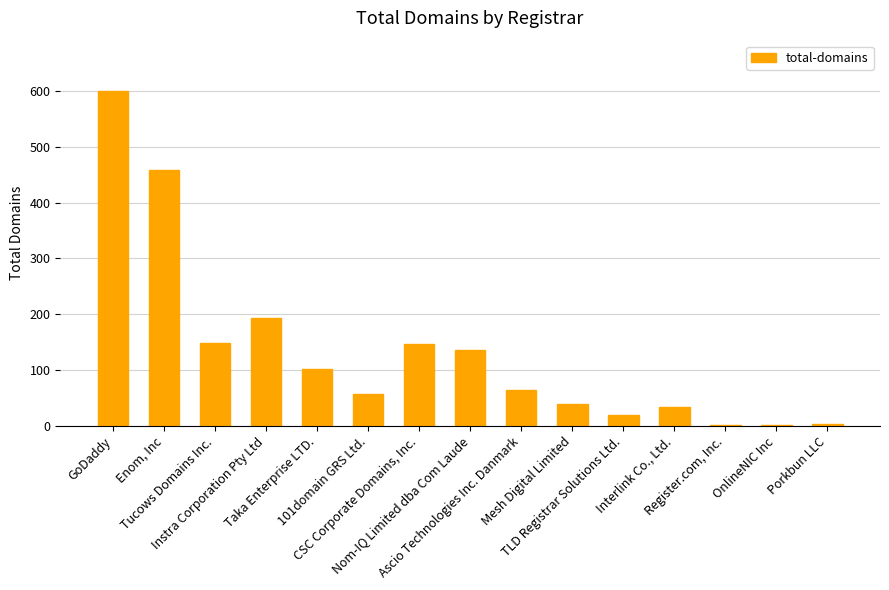

The chart shows a value of 147 at CSC Corporate Domains, Inc.. True or false?

True